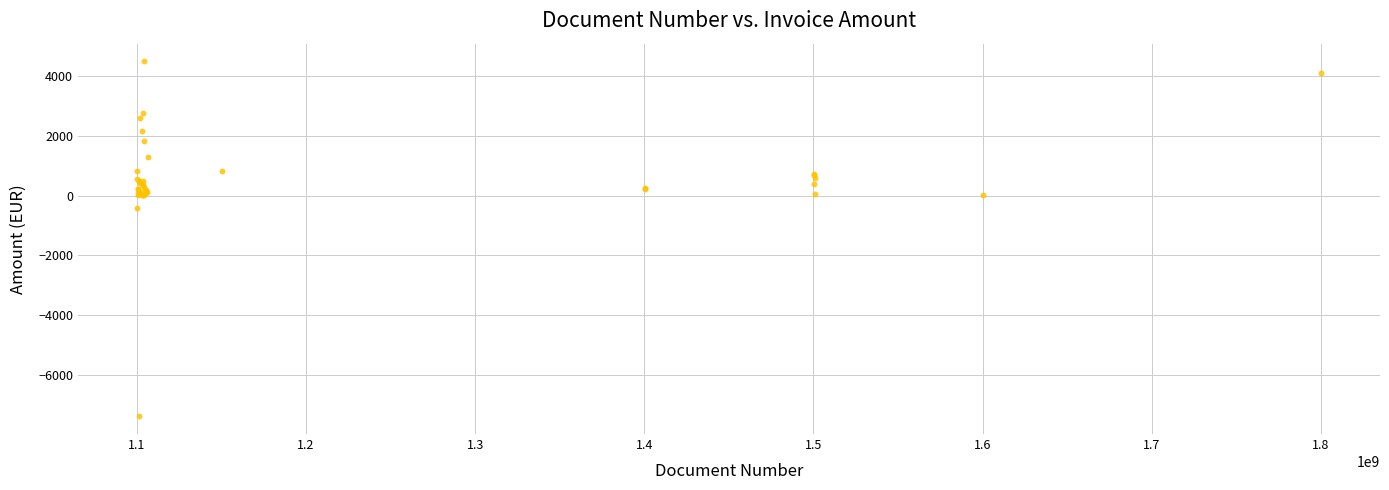

What Y value in the scatter plot is closest to -1447?

-423.8